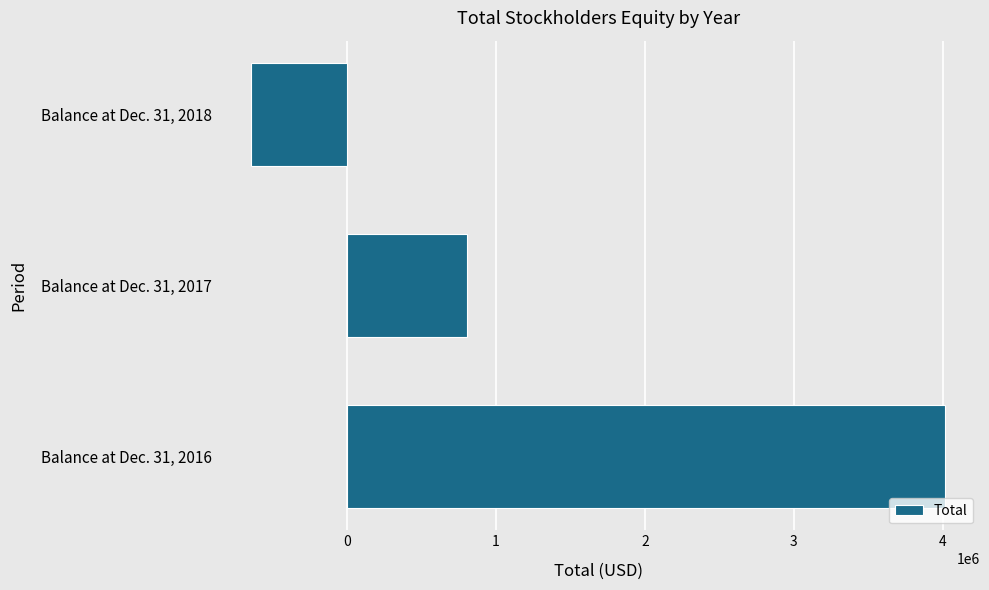

Rank the categories by value from highest to lowest.

Balance at Dec. 31, 2016, Balance at Dec. 31, 2017, Balance at Dec. 31, 2018